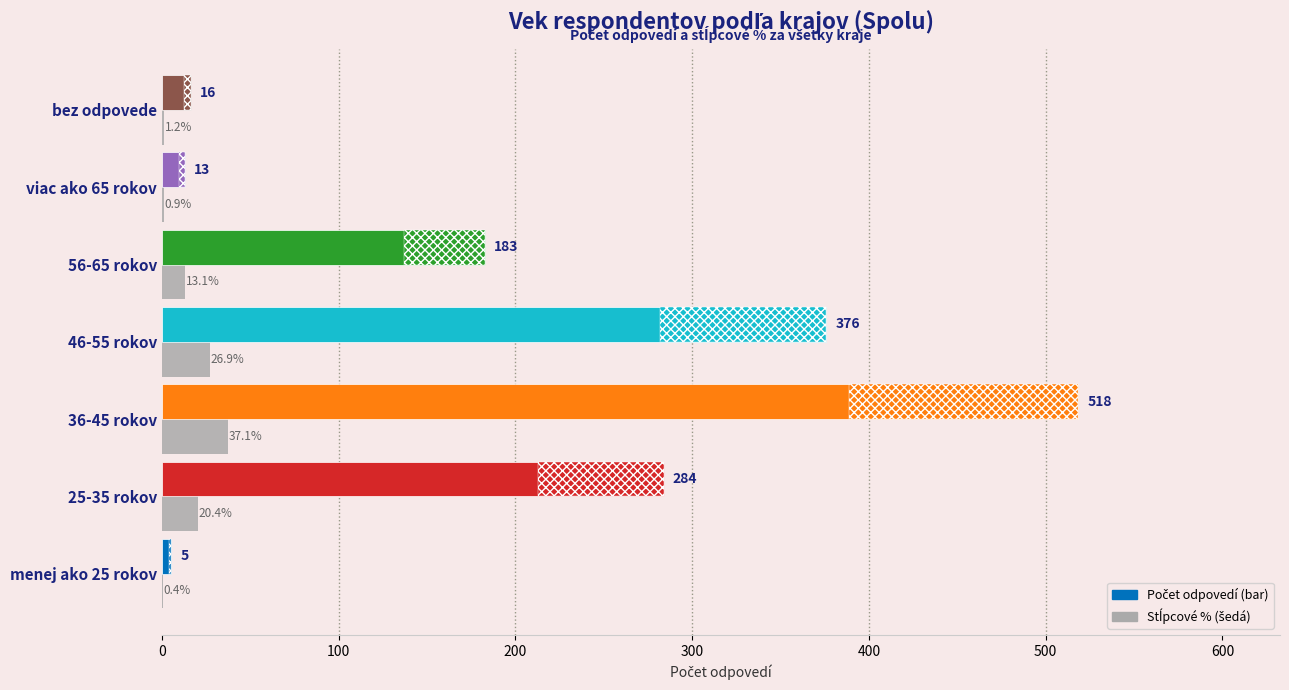

What is the value of the Počet odpovedí bar at the 1st from the left?

5.3